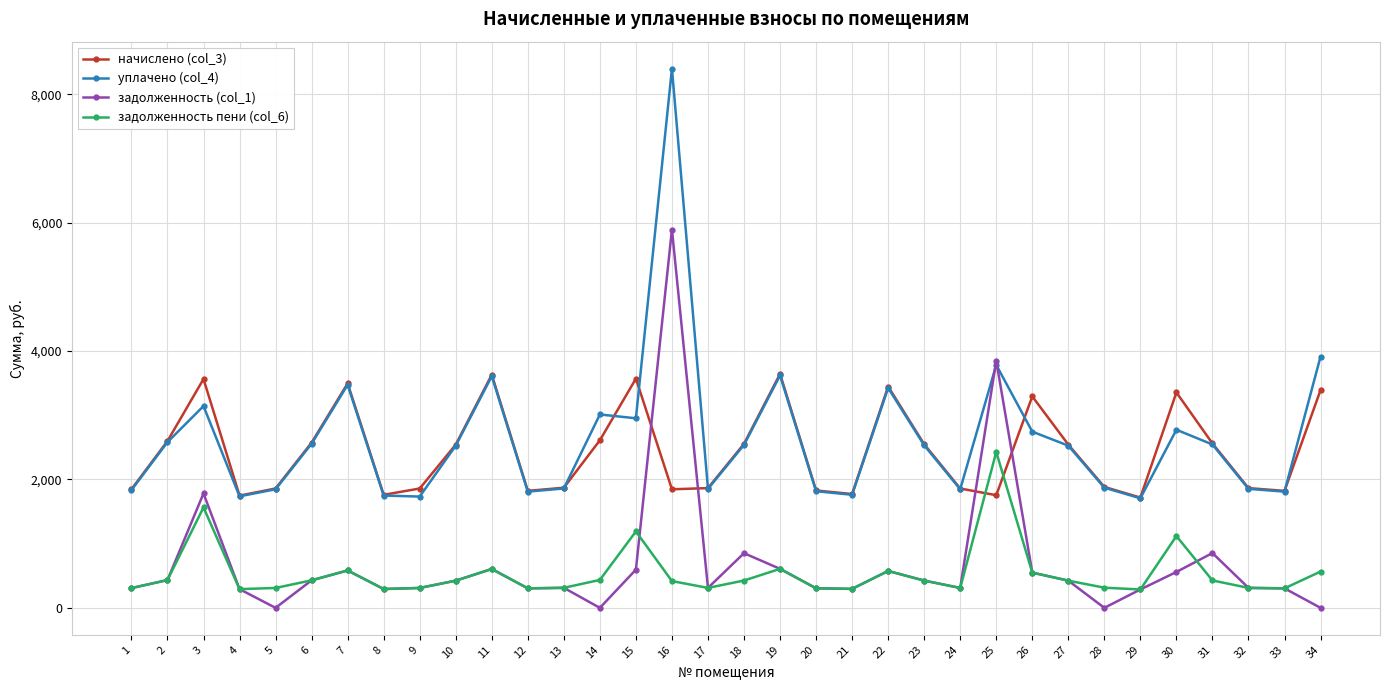

What is the total value across all series at 17?

4340.5